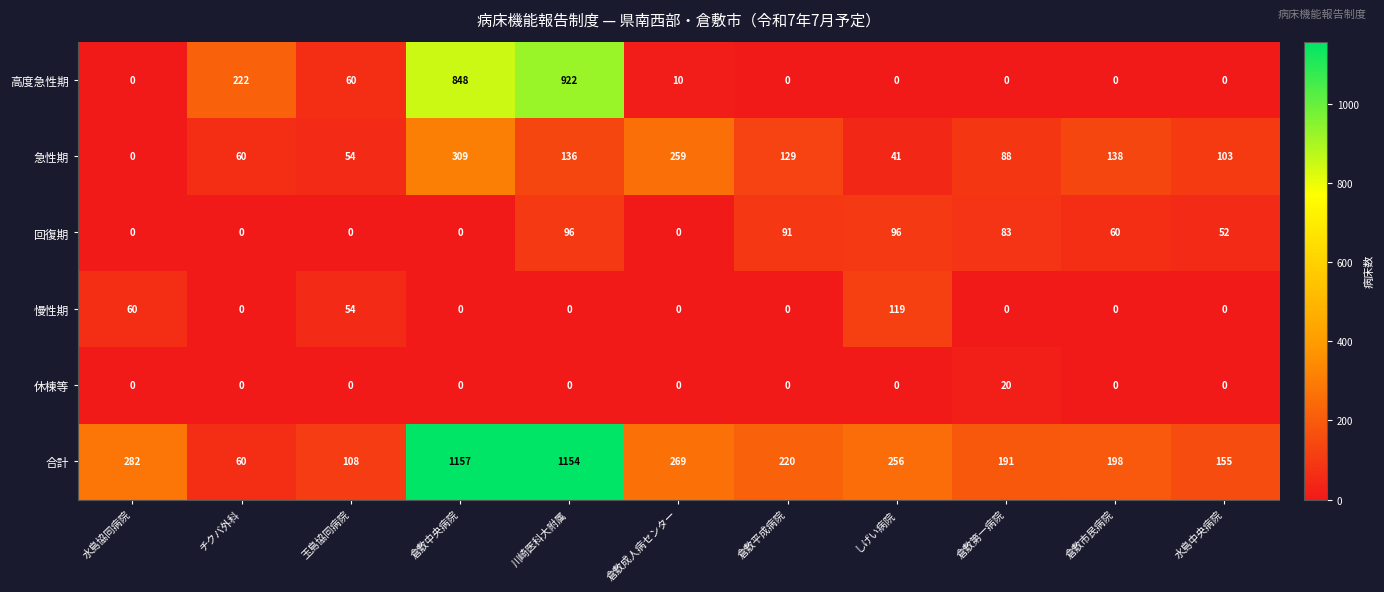

What is the difference between the highest and lowest values at しげい病院?

256